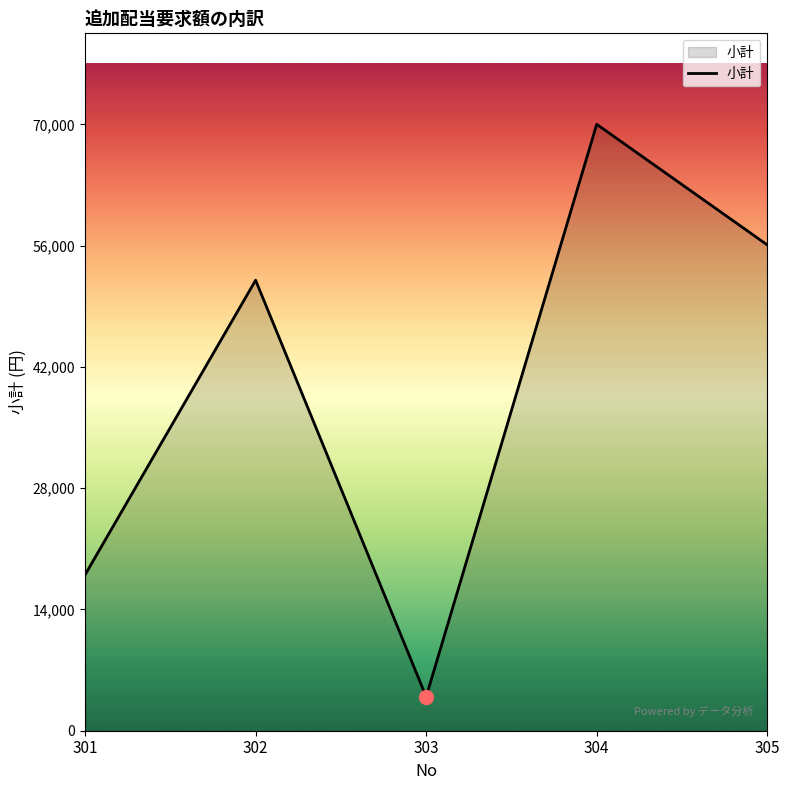

At which label is the value closest to 36960?

302